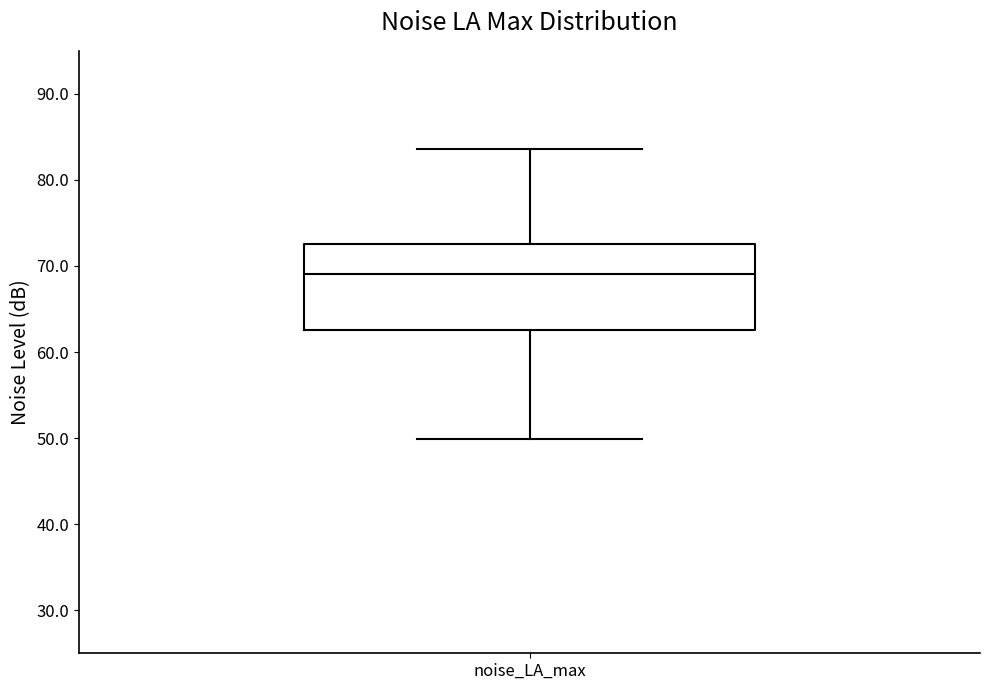

Transcribe this box plot: give where the median line is, the range the box spans, and where the two whiskers end, as read against the y-axis. The values are not printed on the chart, so give them approximately, as read against the axis.

median 69, box 63 to 73, whiskers 50 to 84